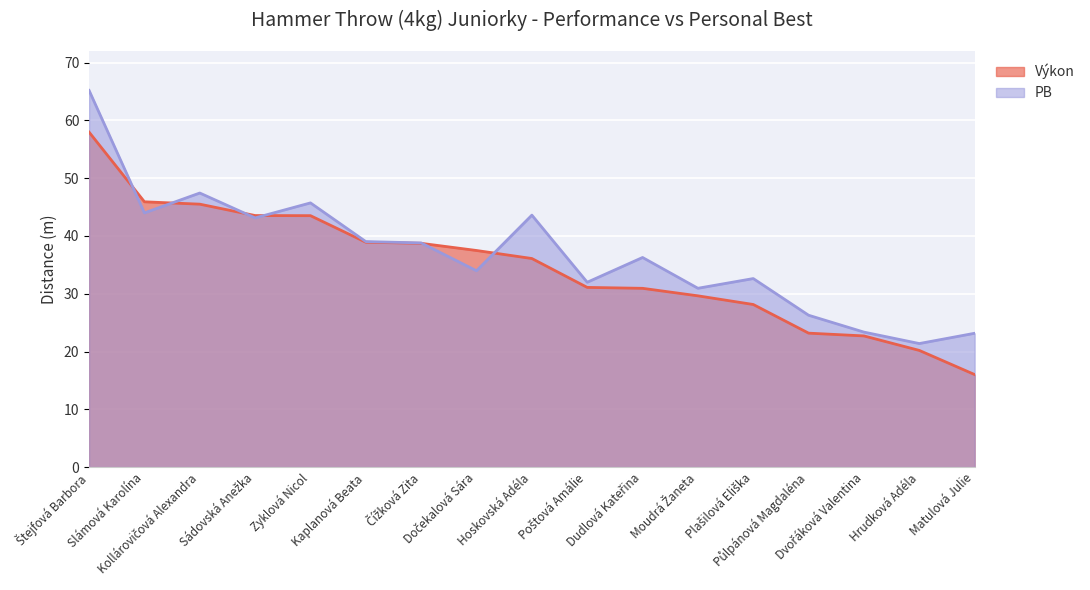

What is the approximate value of Výkon at Čížková Zita?

38.7